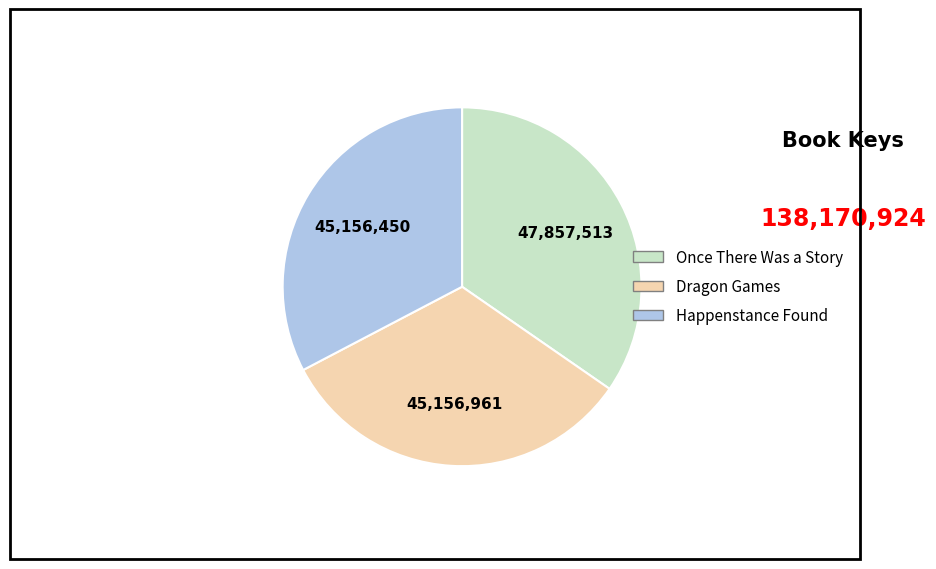

The Dragon Games slice represents 22% of the pie. True or false?

False